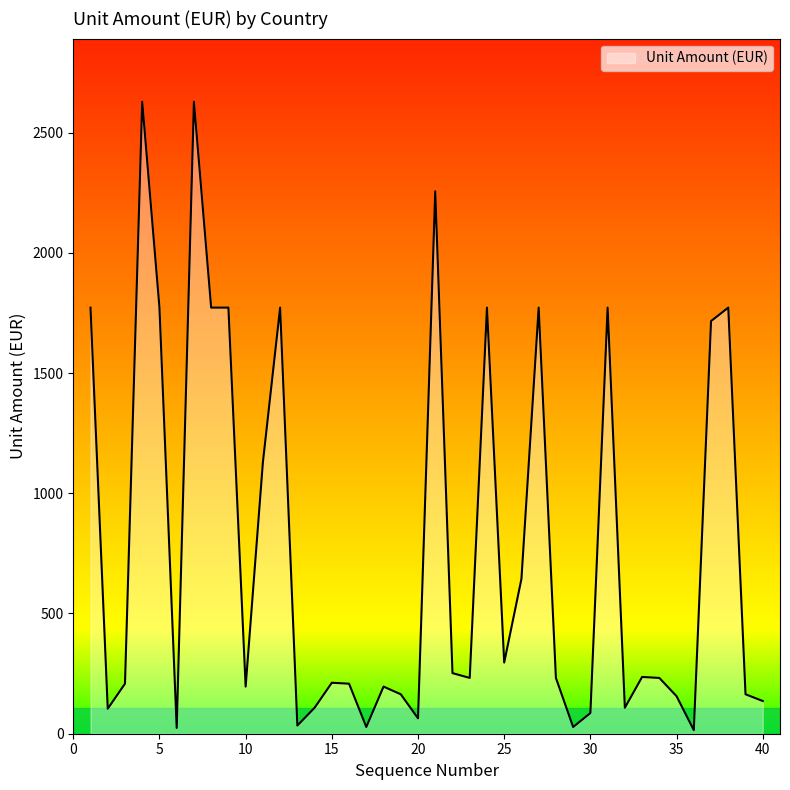

What is the difference between the maximum and minimum values?

2613